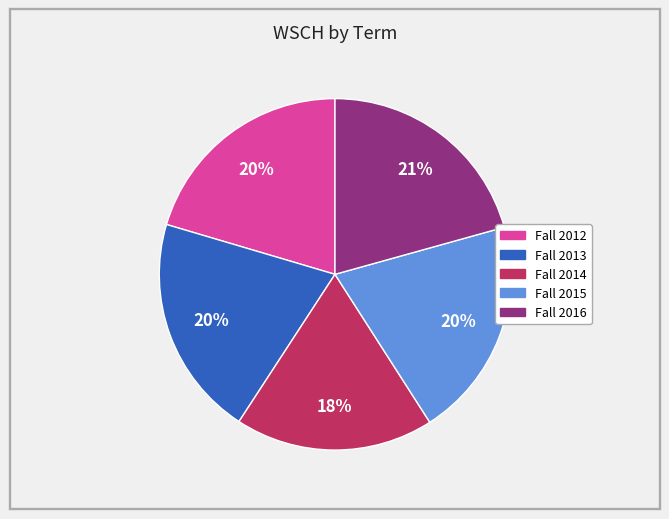

Is there a majority slice in this chart?

No